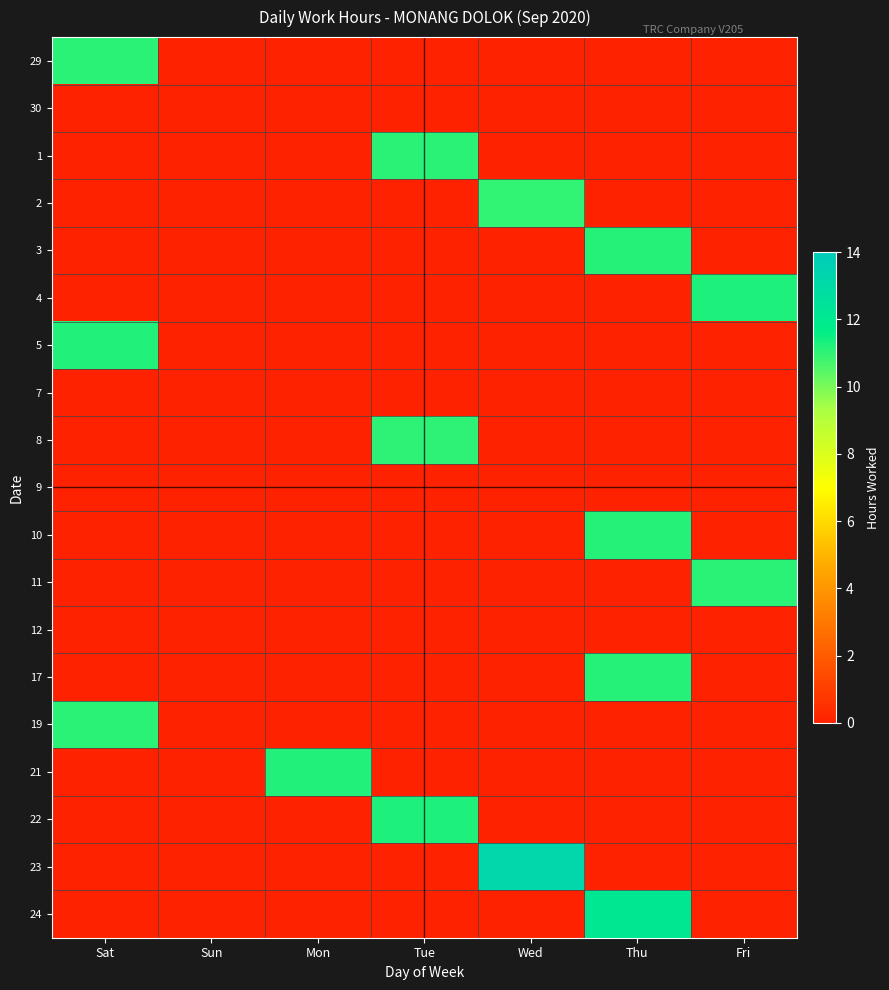

How many distinct data groups are displayed?

19